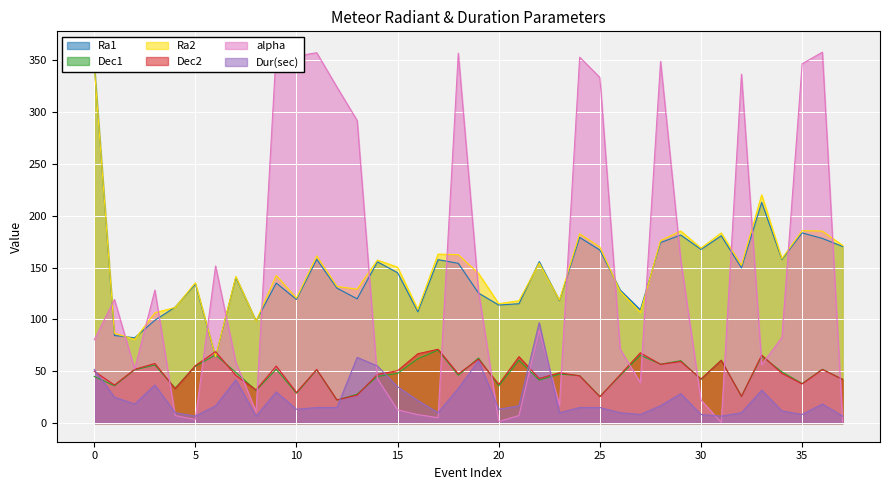

How many interior local peaks does the Dec1 series have?

13